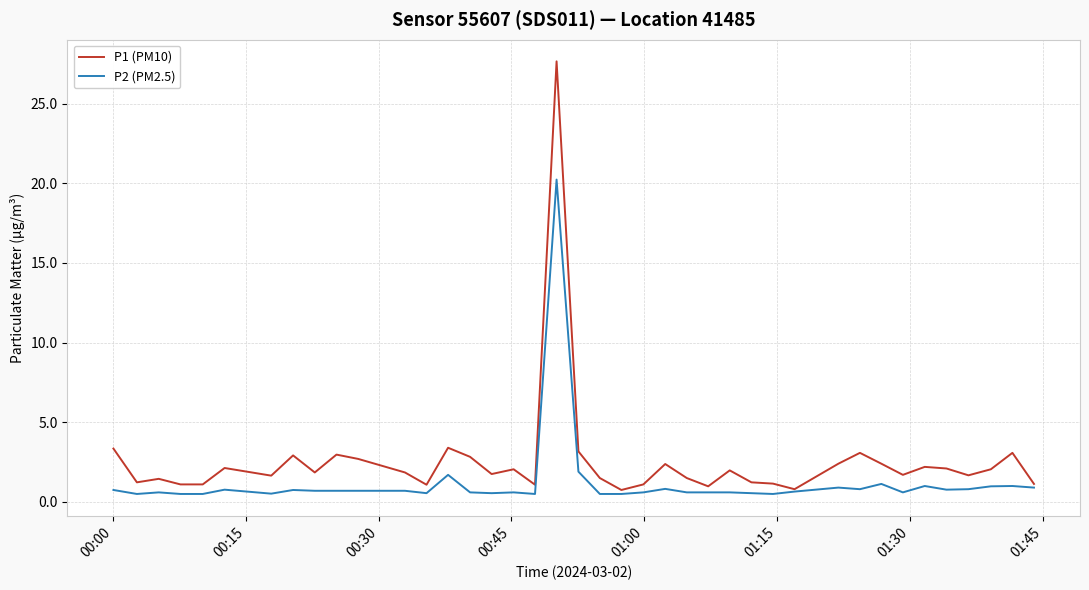

Which series has the largest range (max minus min)?

P1 (PM10)